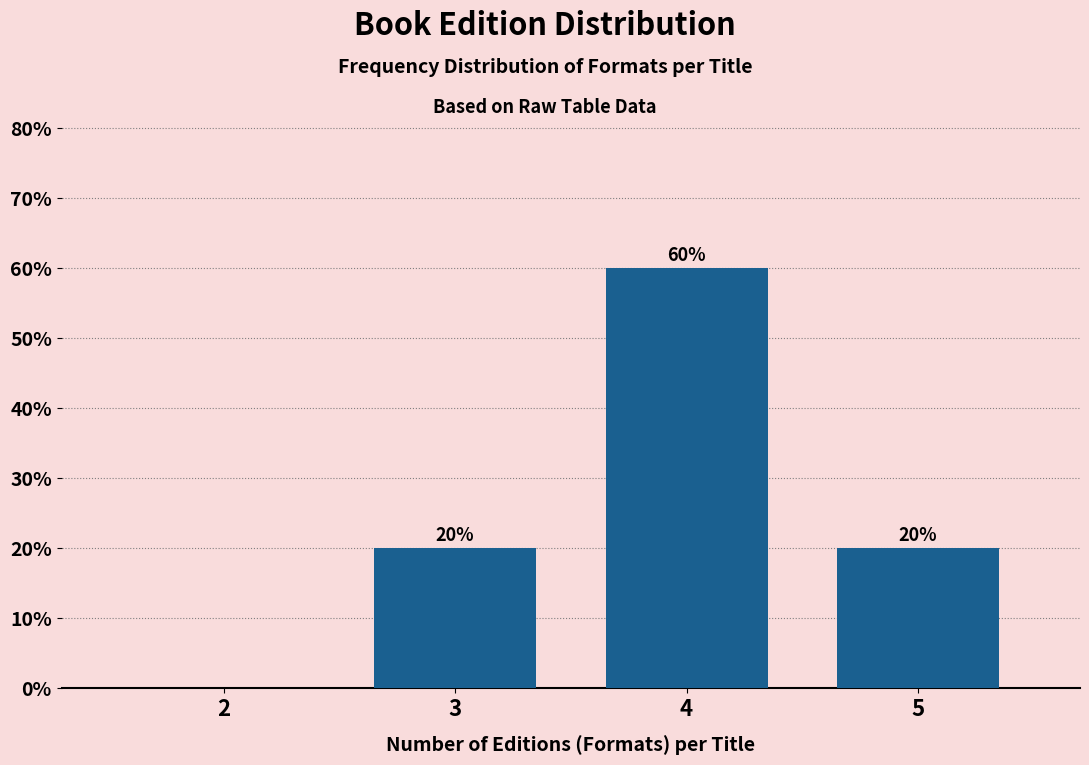

Reading right to left, what are all the values shown in this chart?

5=20	4=60	3=20	2=0